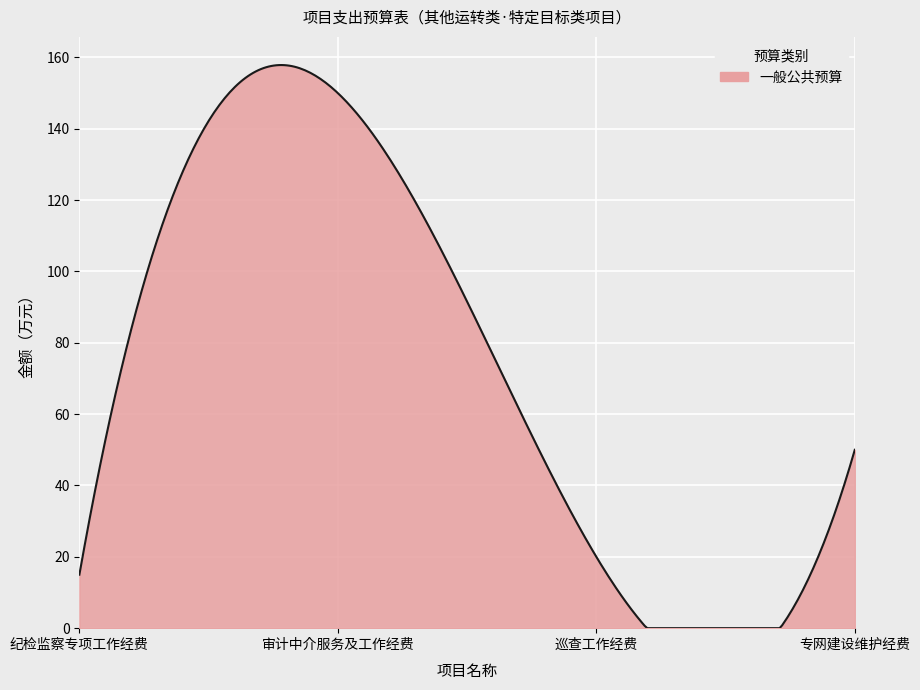

What is the greatest value displayed?

157.9